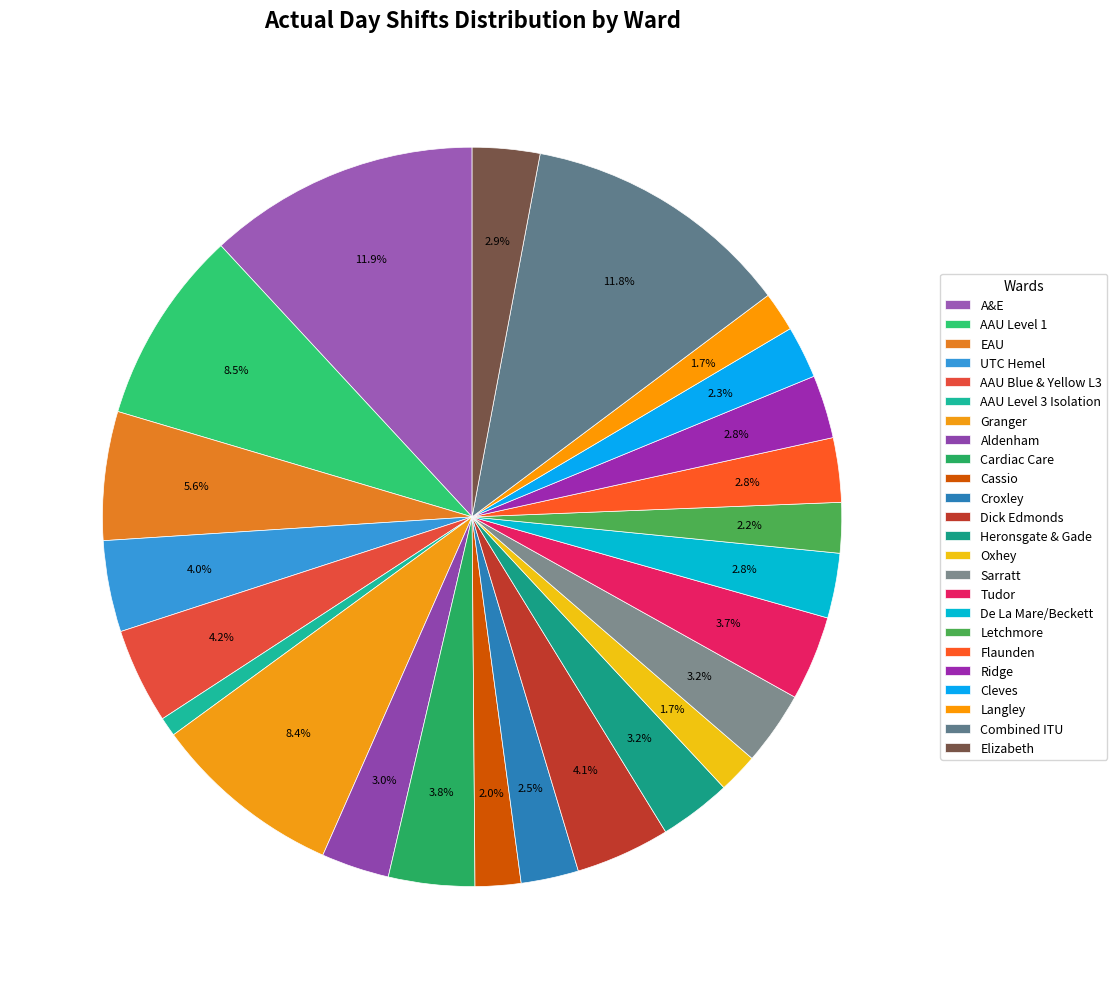

How many slices are in this pie chart?

24